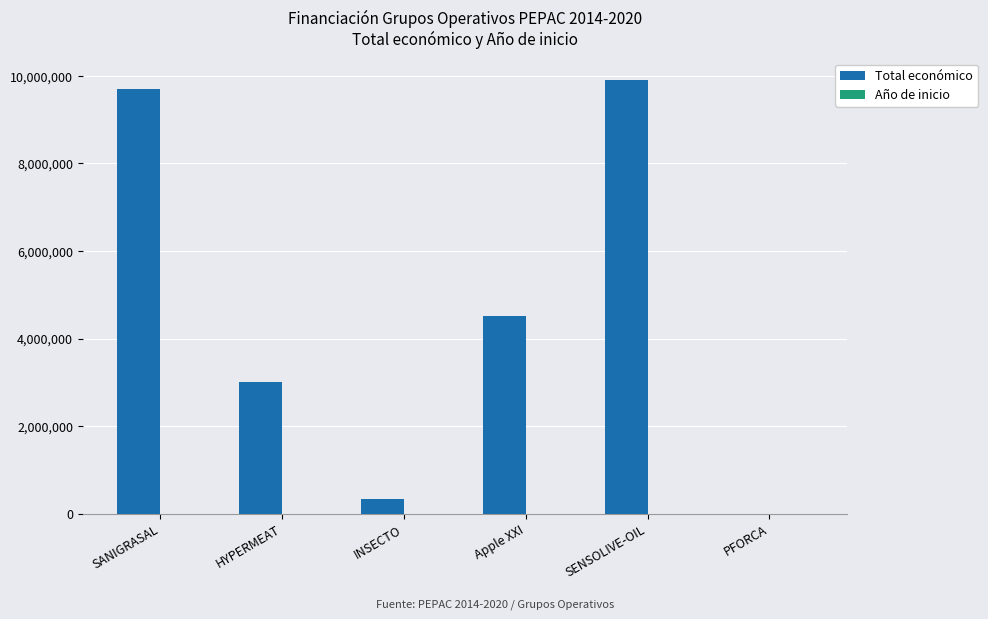

Which series changed the most between SANIGRASAL and Apple XXI?

Total económico